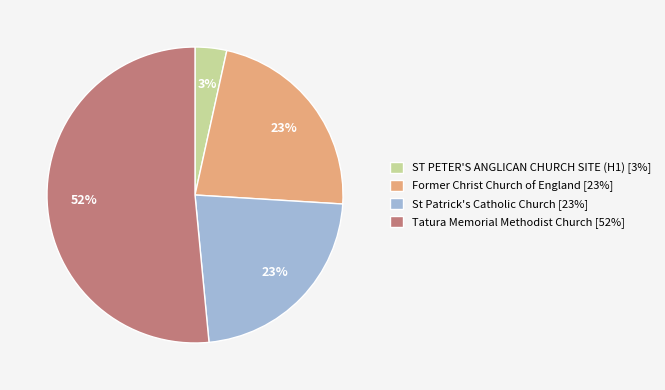

Between St Patrick's Catholic Church and Tatura Memorial Methodist Church, which is larger?

Tatura Memorial Methodist Church